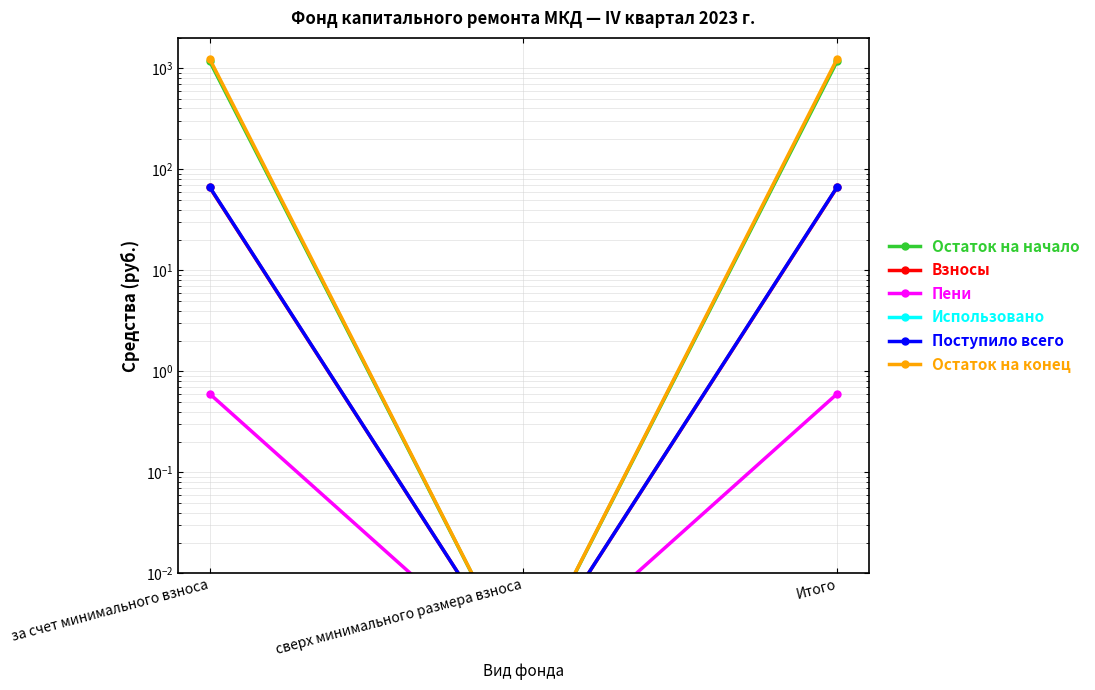

What is the label of the 3rd point from the left?

Итого